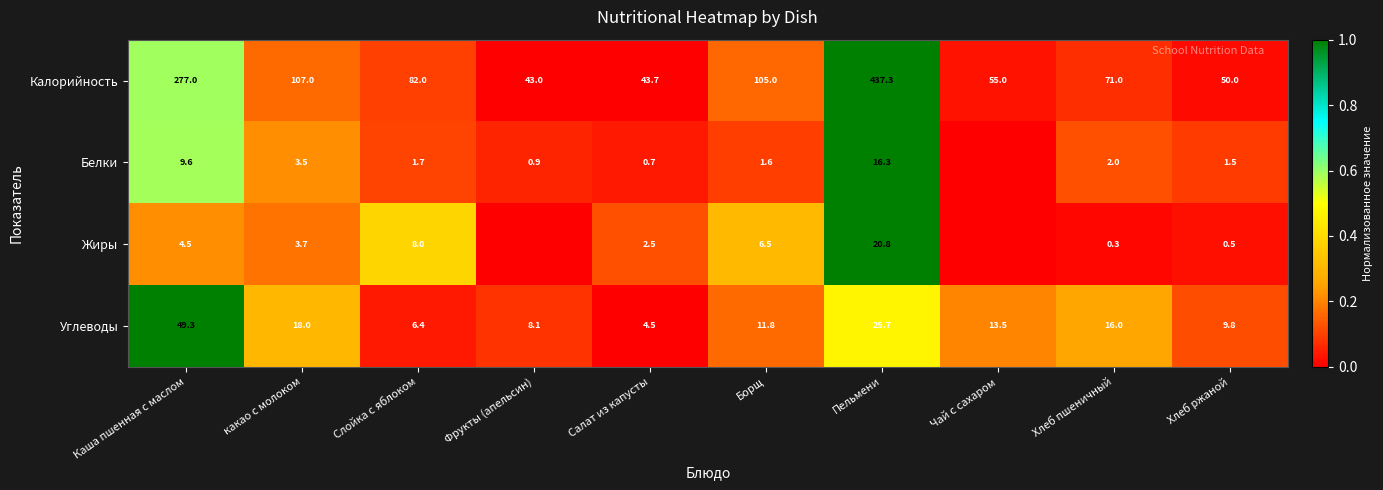

The Калорийность series shows 0.0 at Хлеб ржаной. True or false?

False